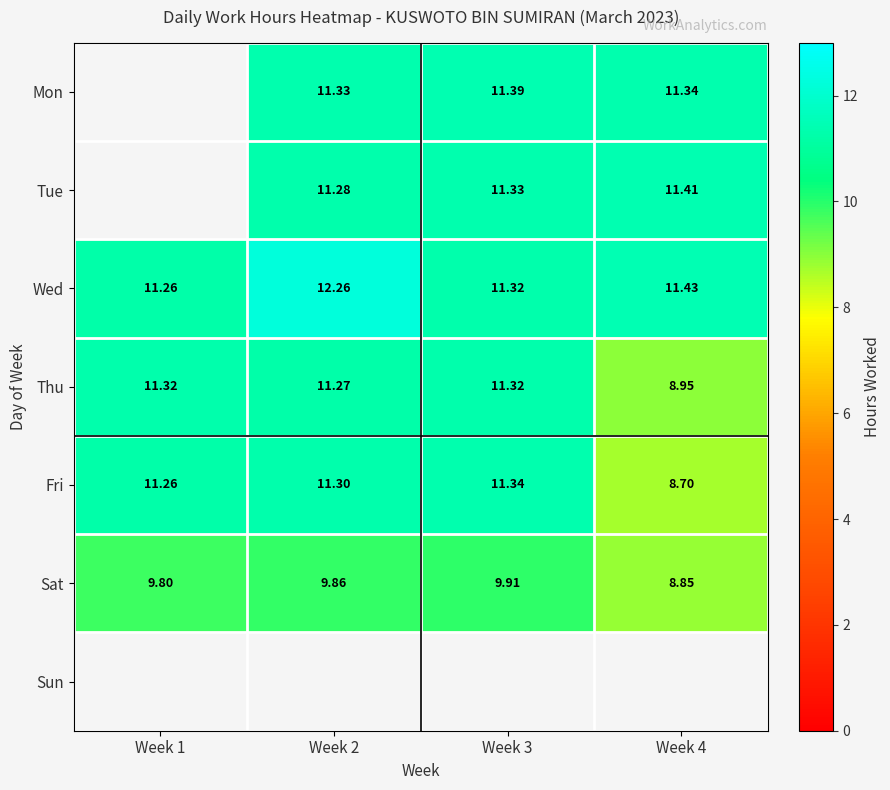

Is the value of Sat at Week 2 greater than the value of Mon at Week 2?

No